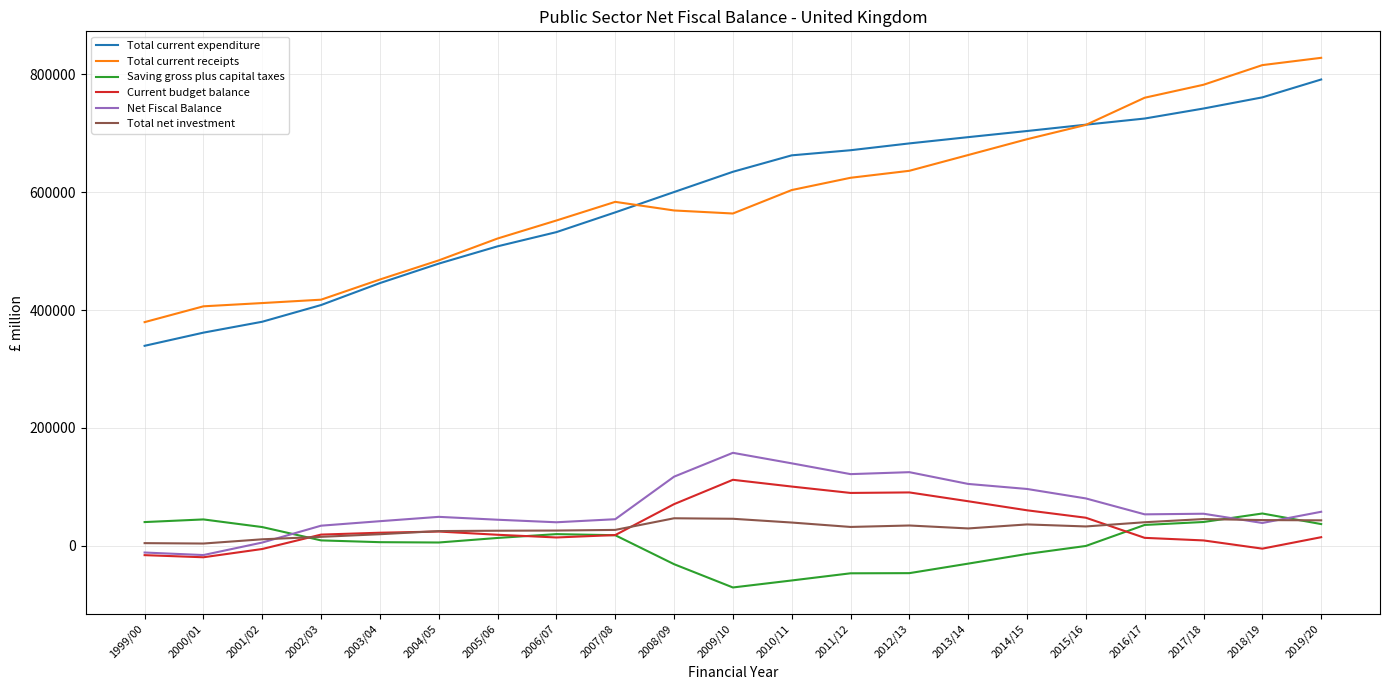

Is the value of Total current expenditure at 2017/18 greater than the value of Net Fiscal Balance at 1999/00?

Yes